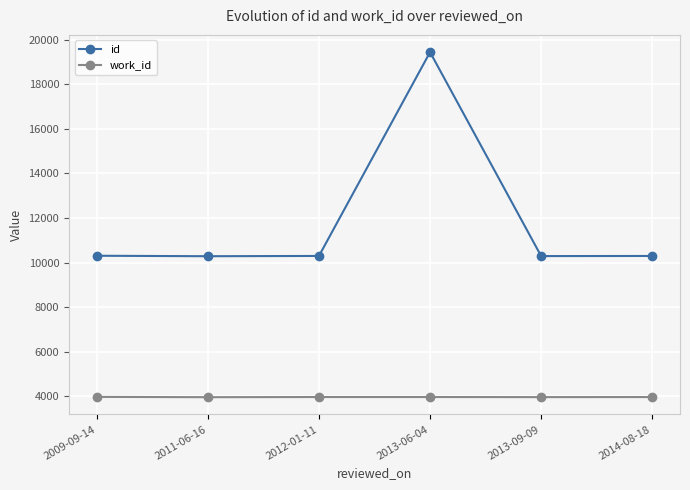

What is the total value across all series at 2012-01-11?

14257